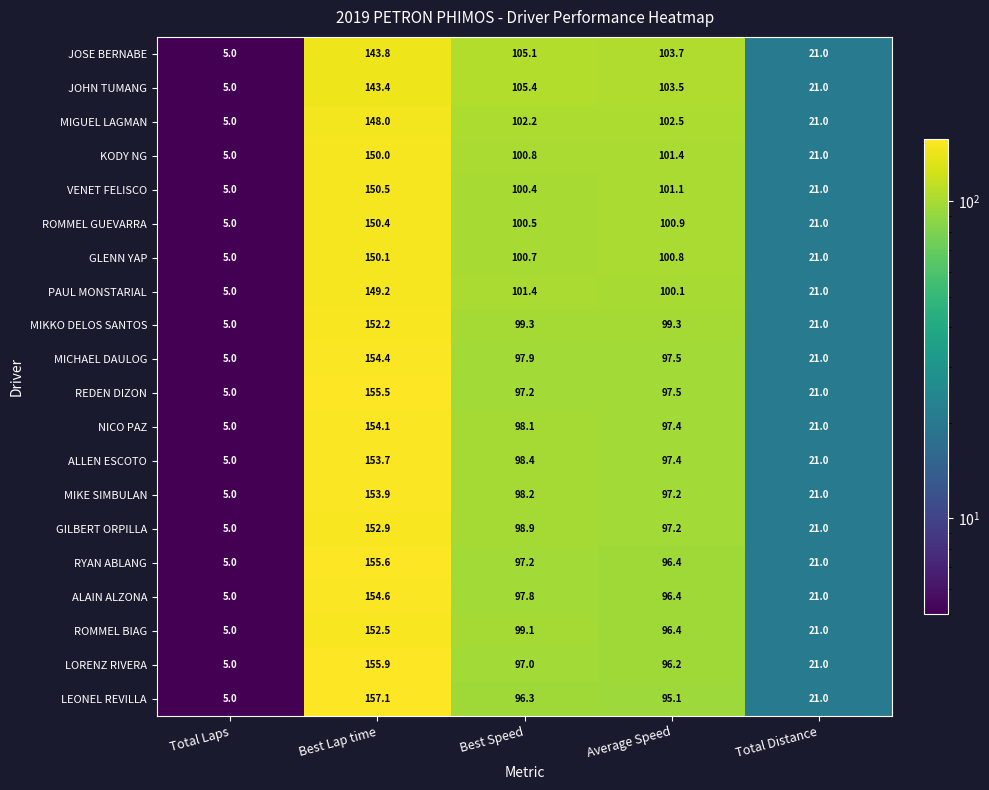

At which label is GLENN YAP closest to 77?

Best Speed